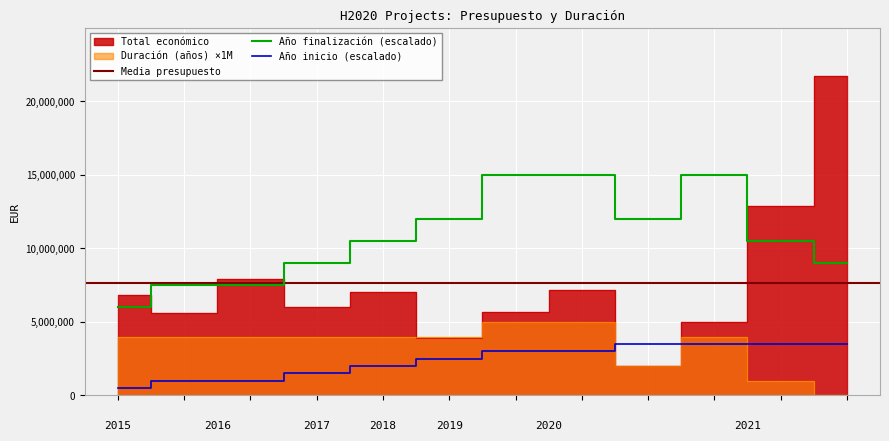

True or false: Total economico has a value of 7199787 at 2020.

True